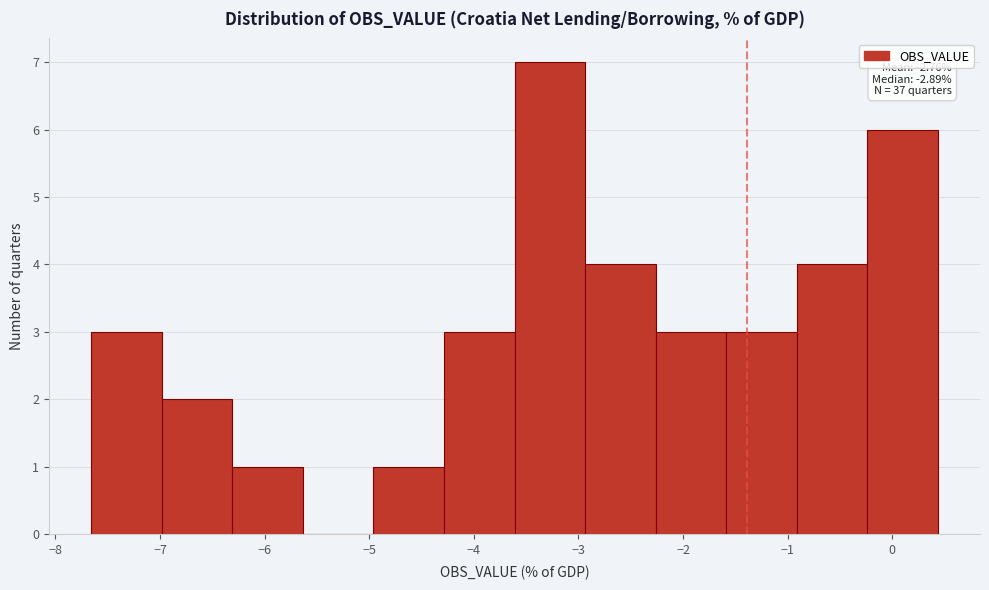

Over which range of the x-axis is the bar tallest?

-3.6 to -2.9